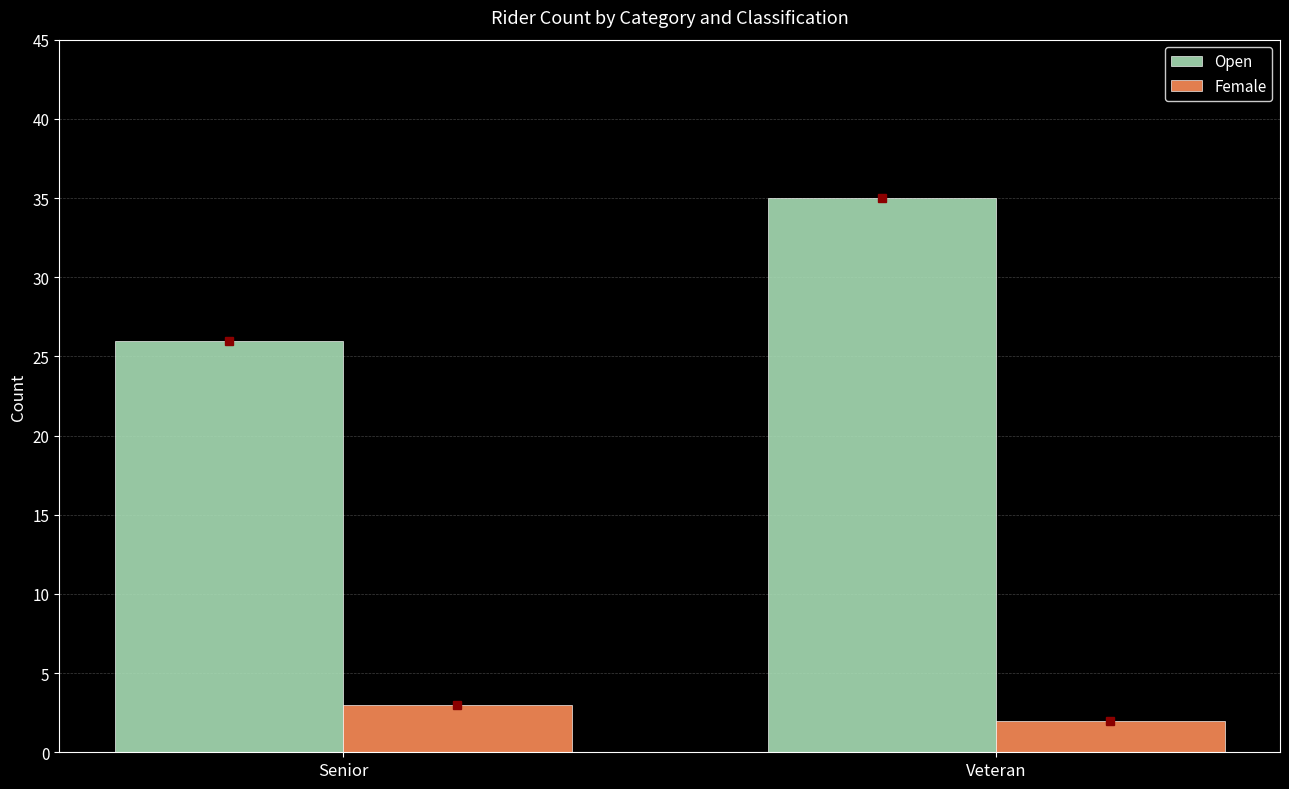

Reading left to right, list all the values displayed in this chart.

Open: Senior=26	Veteran=35
Female: Senior=3	Veteran=2